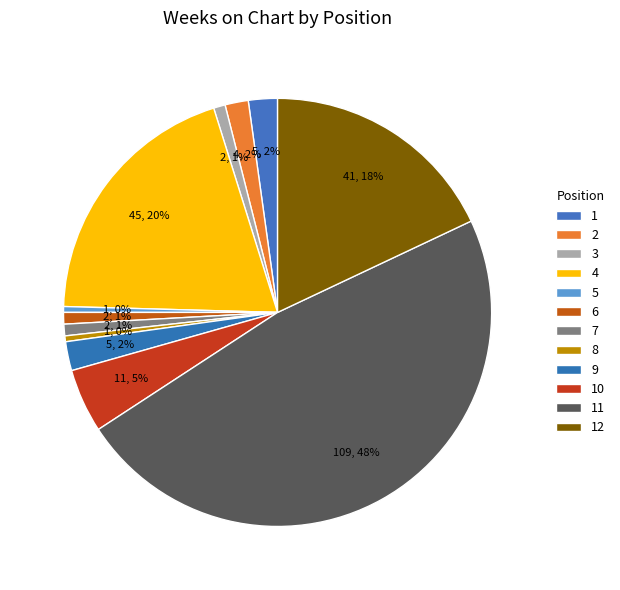

How many slices are in this pie chart?

12